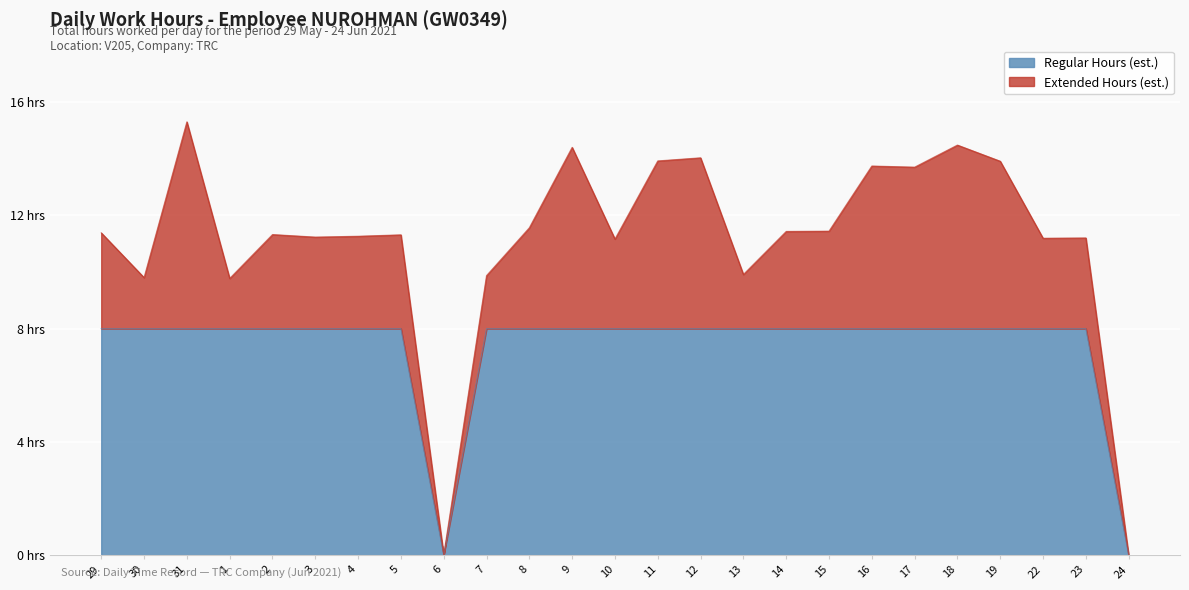

The Hours Worked series shows -4.8 at 24. True or false?

False